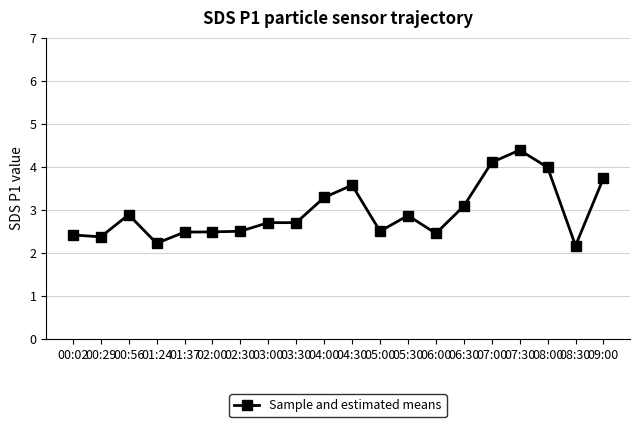

What is the label of the 13th point from the left?

05:30